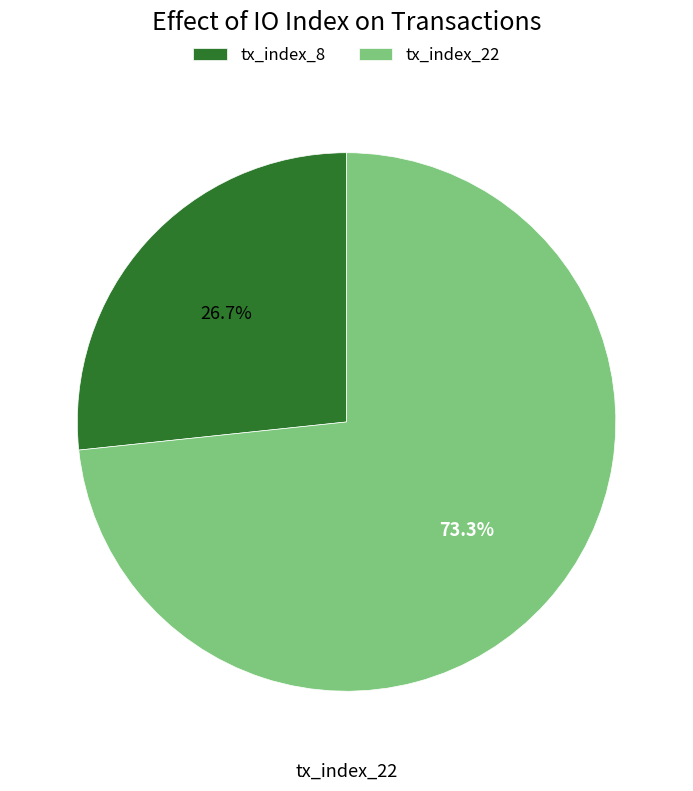

Which category accounts for the majority?

tx_index_22